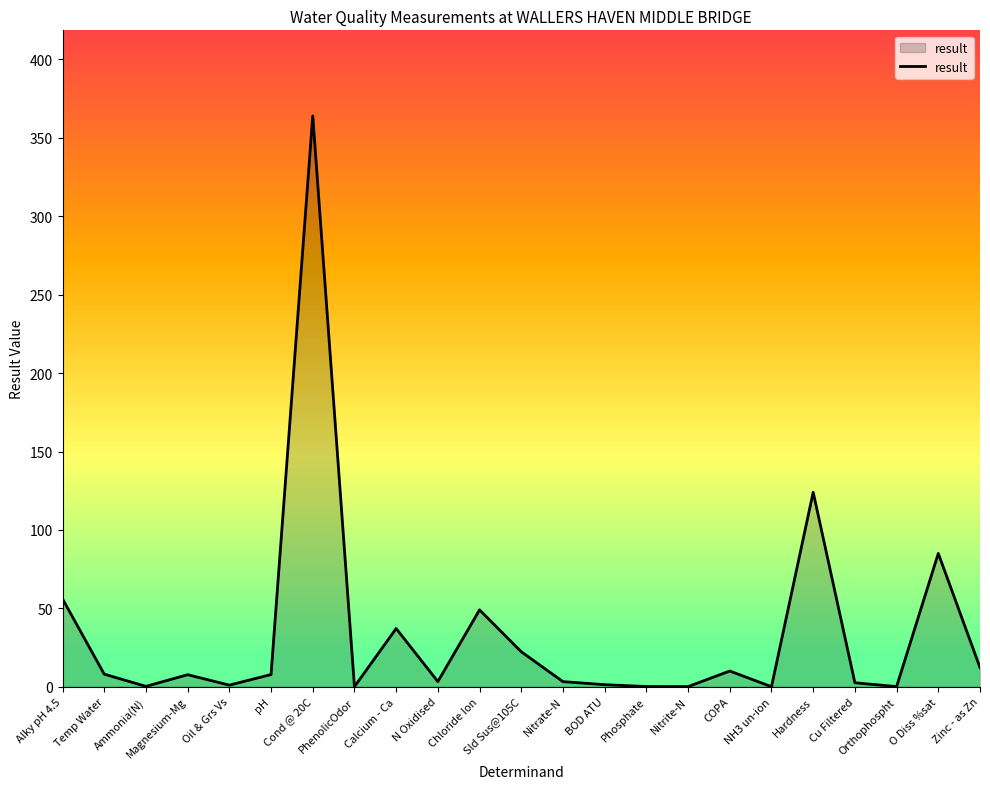

Does the chart have visible grid lines?

No